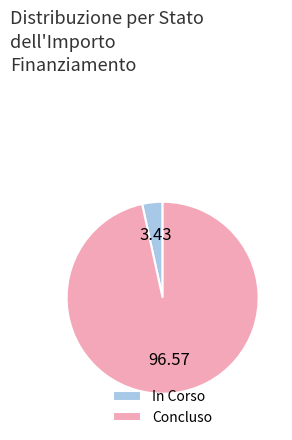

Which has a higher value, Concluso or In Corso?

Concluso